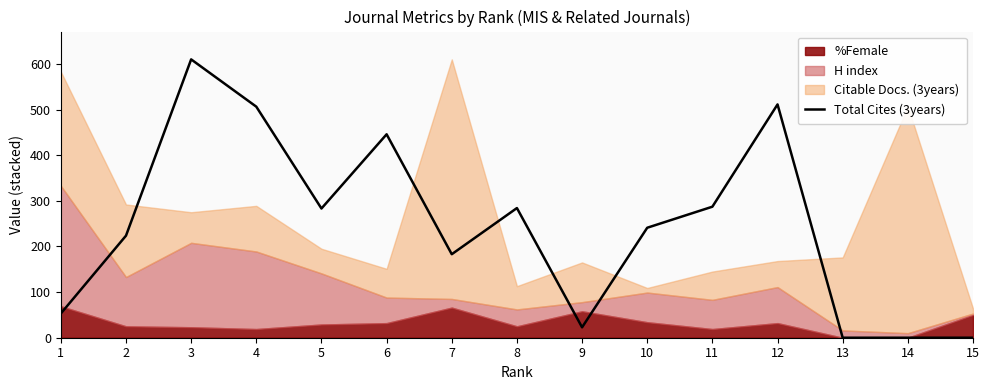

What is the difference between the maximum and second lowest values?

610.0